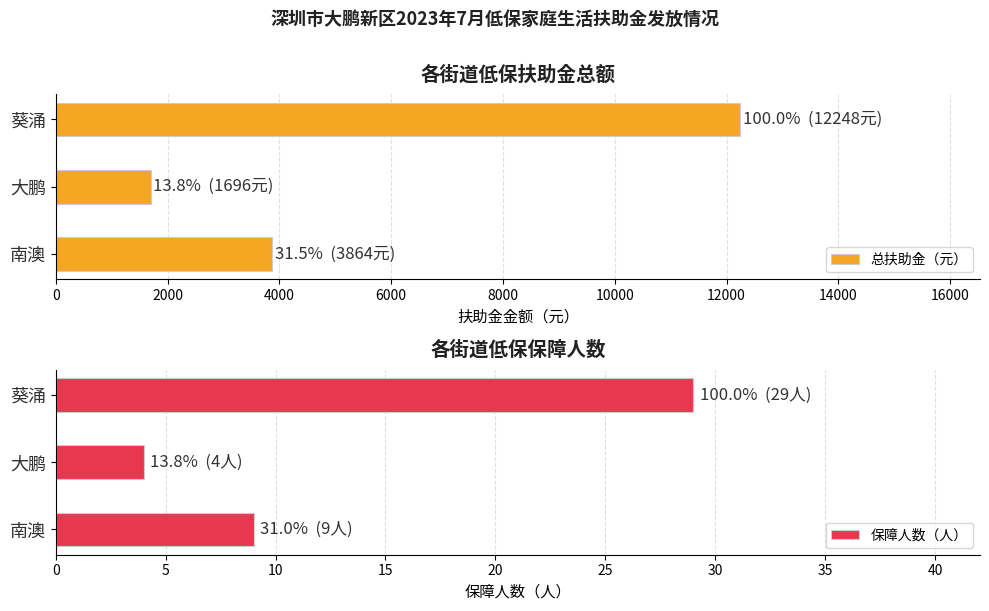

Are the bars horizontal?

Yes